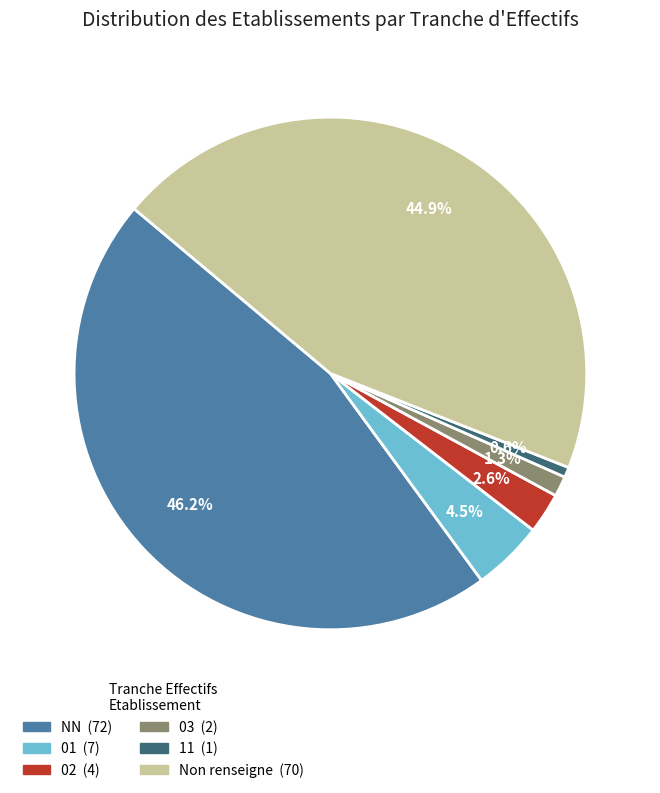

Does any single category account for the majority?

No